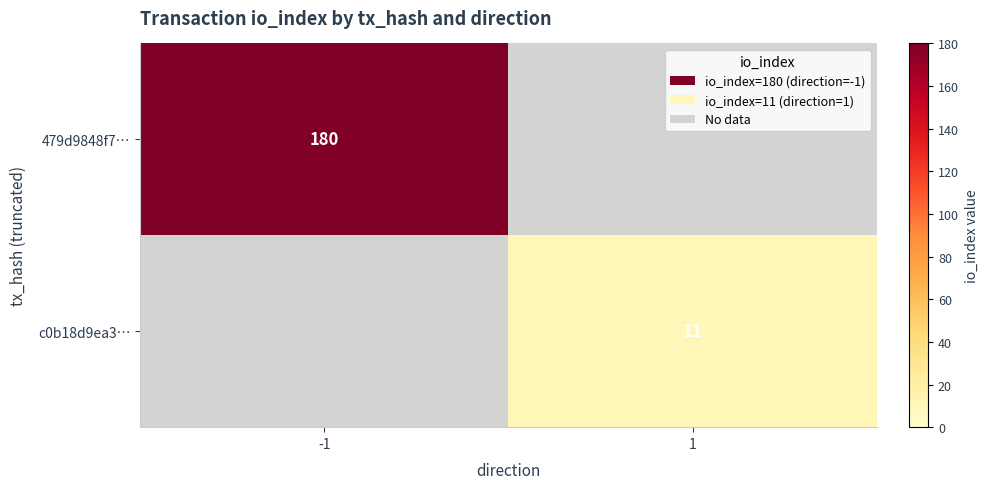

The 479d9848f7… series shows 180 at -1. True or false?

True